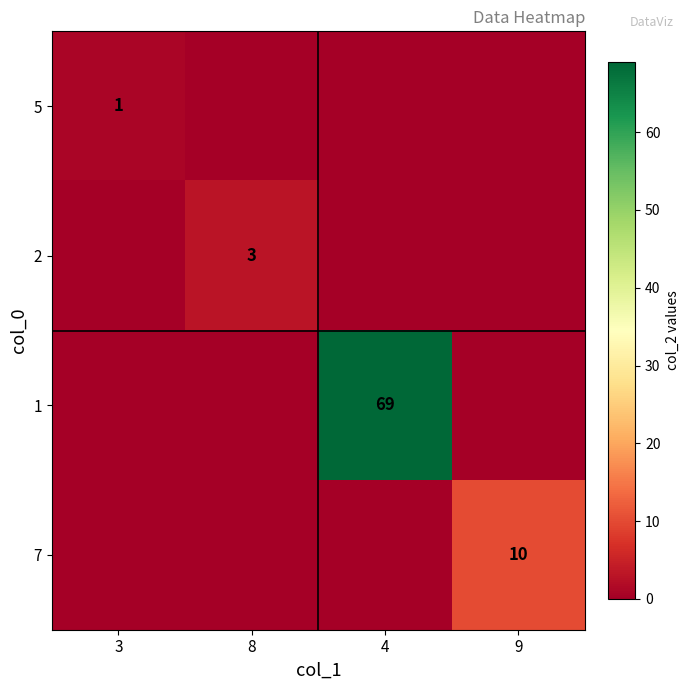

True or false: 2 has a value of 5 at 8.

False